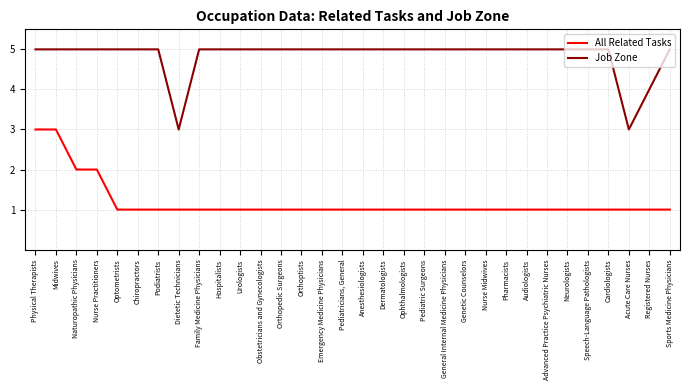

Which series has the largest total across all categories?

Job Zone